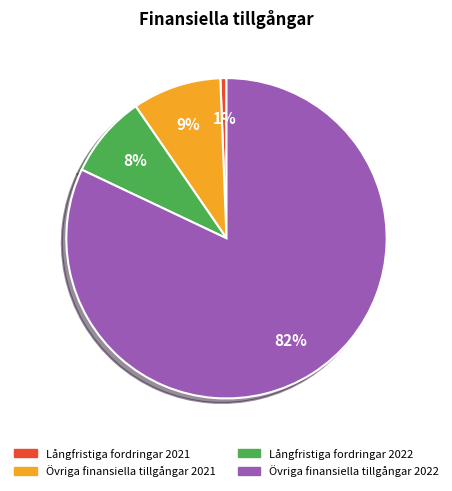

How many segments does this pie chart have?

4